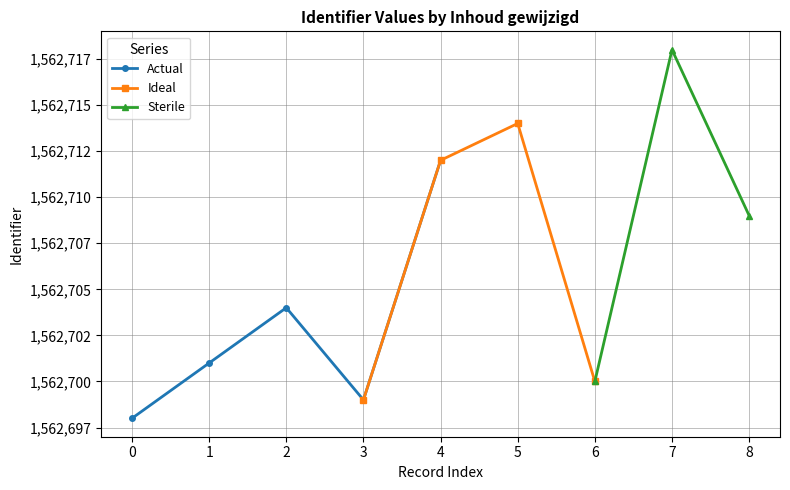

True or false: the data shows 2677735 at 2015-11-06.

False